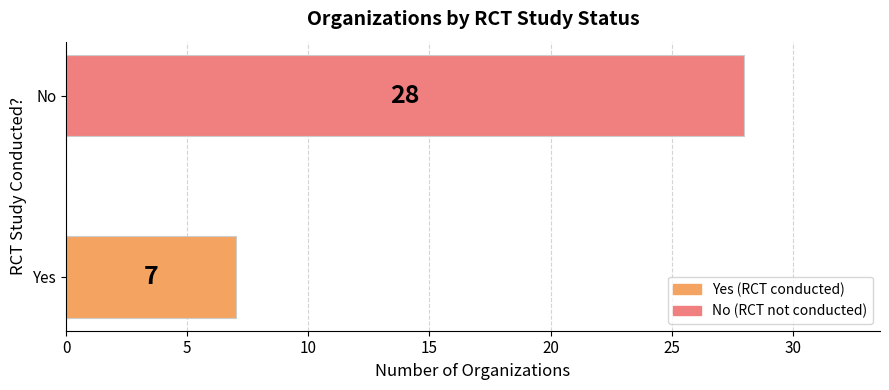

What is the sum of all values?

35